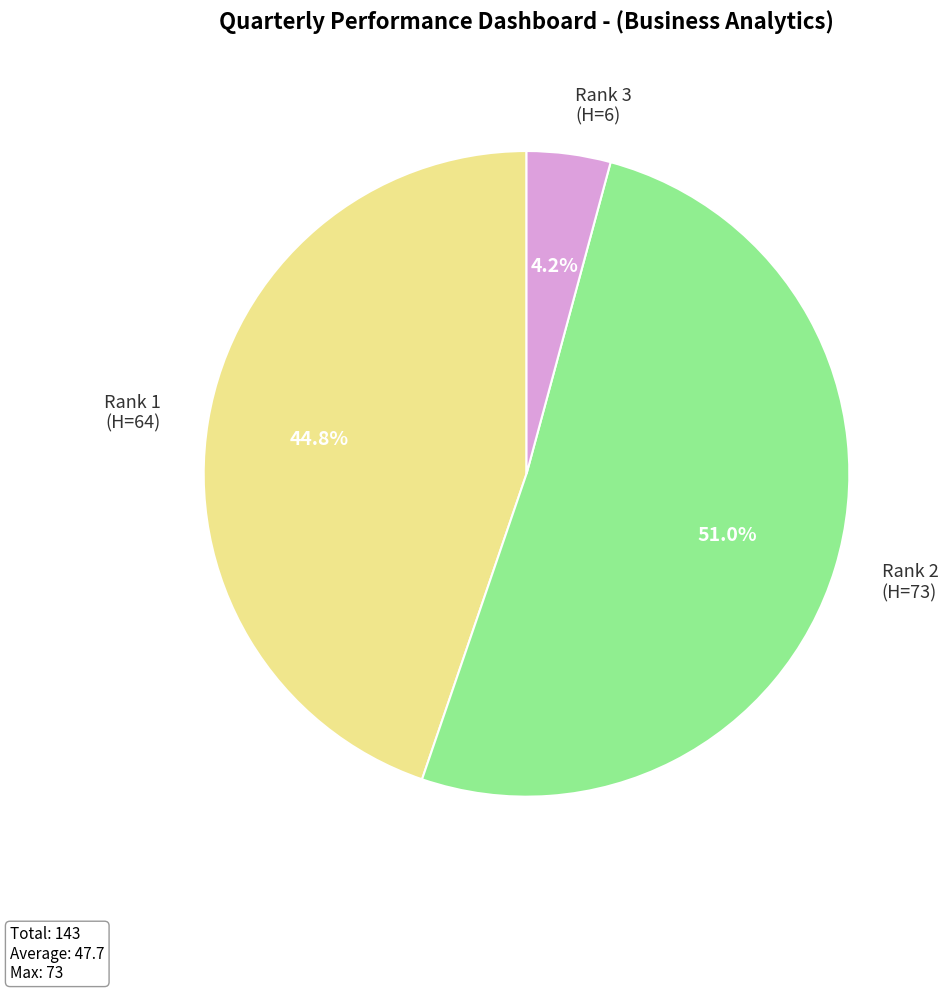

Which category has the smallest portion of the pie?

Rank 3 (H=6)